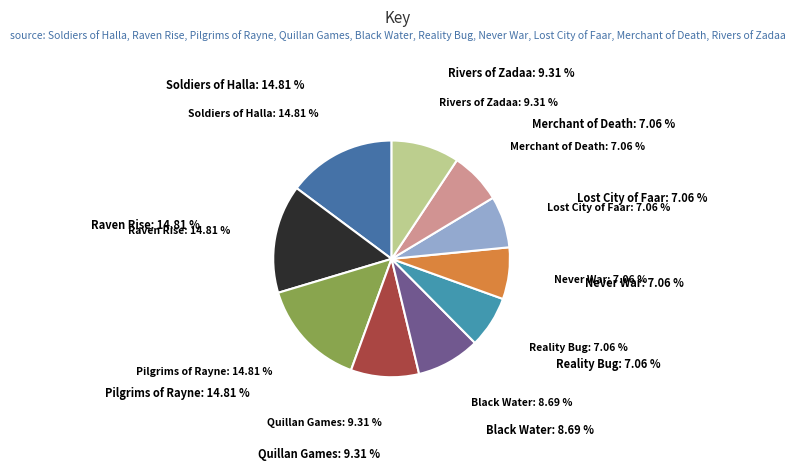

To the nearest percent, what is the combined percentage of Black Water and Raven Rise?

24%